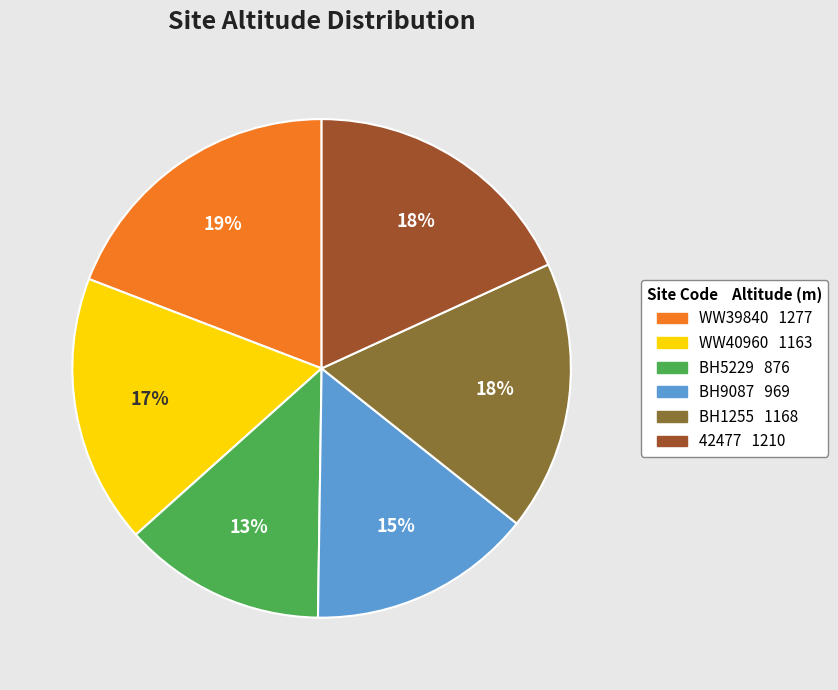

How many segments does this pie chart have?

6